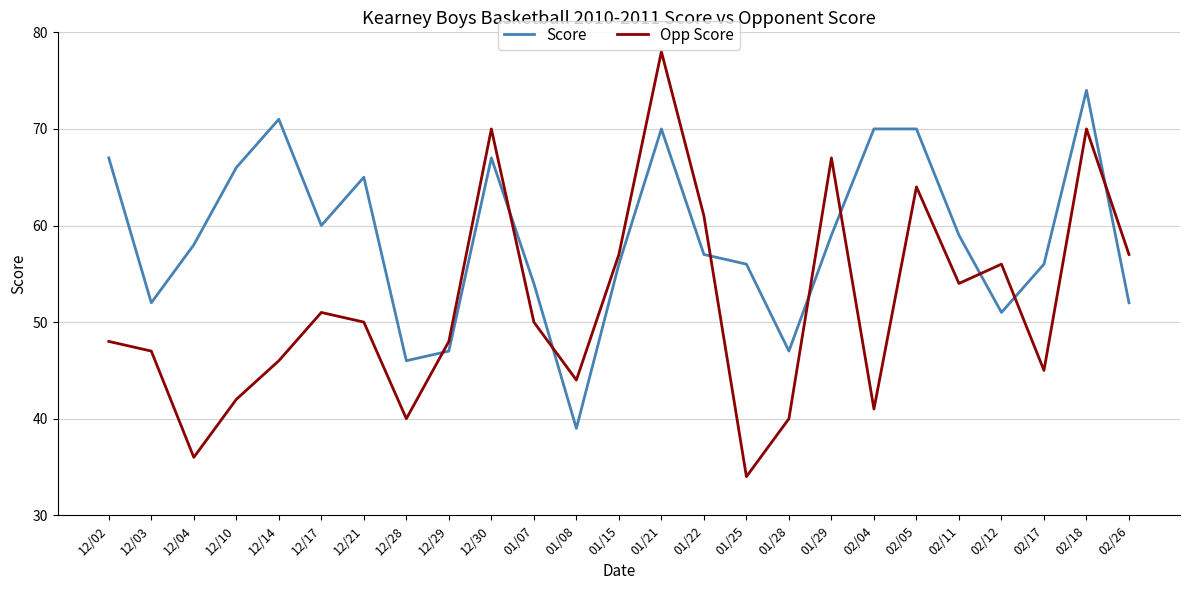

Which series ends up on top after the final intersection of Opp Score and Score?

Opp Score